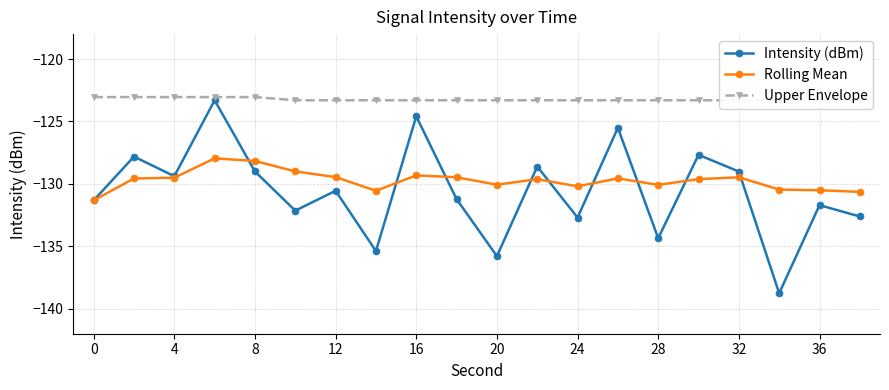

True or false: Rolling Mean and Upper Envelope intersect in this chart.

False